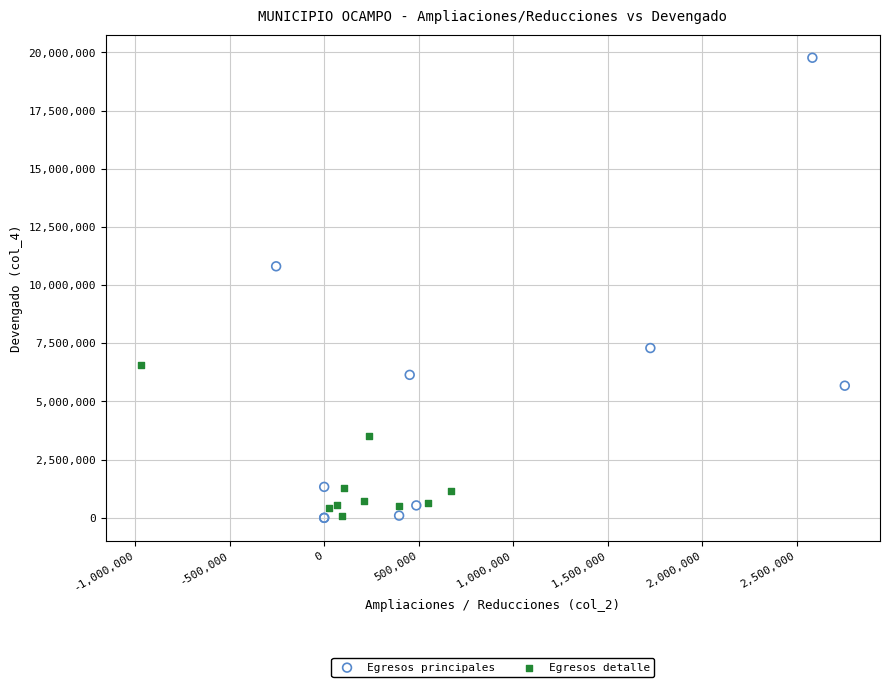

Which series has the widest spread of Y values?

Egresos principales